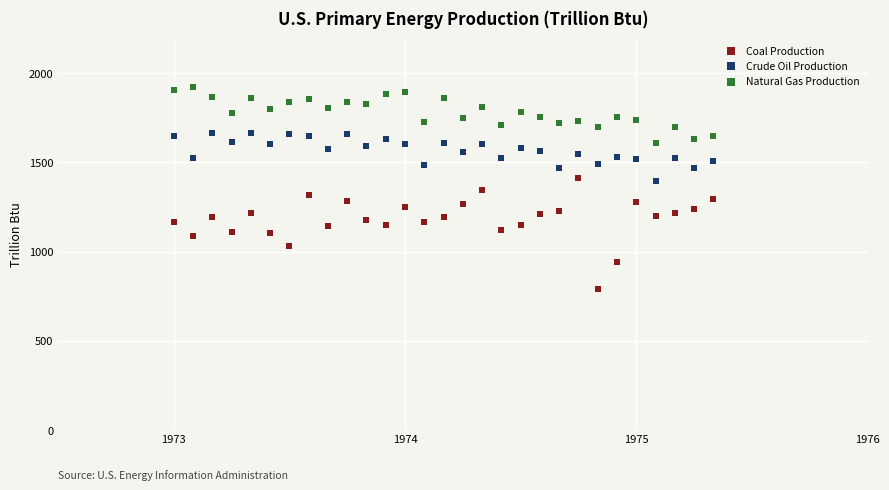

Which series has the widest spread of Y values?

Coal Production